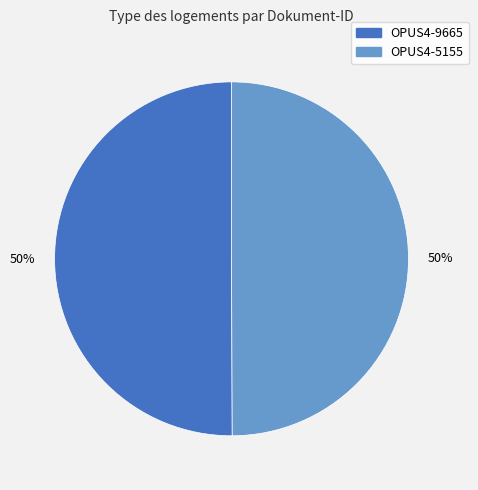

Is the sum of OPUS4-9665 and OPUS4-5155 greater than half?

Yes